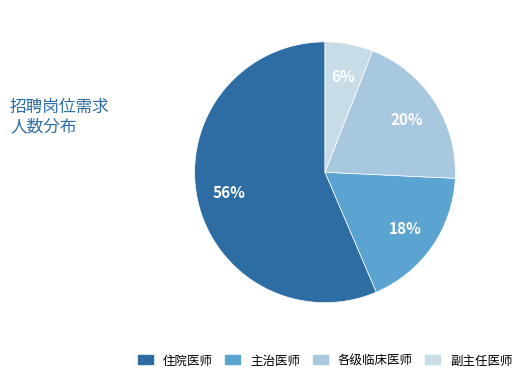

What portion of the pie excludes 副主任医师?

94.1%